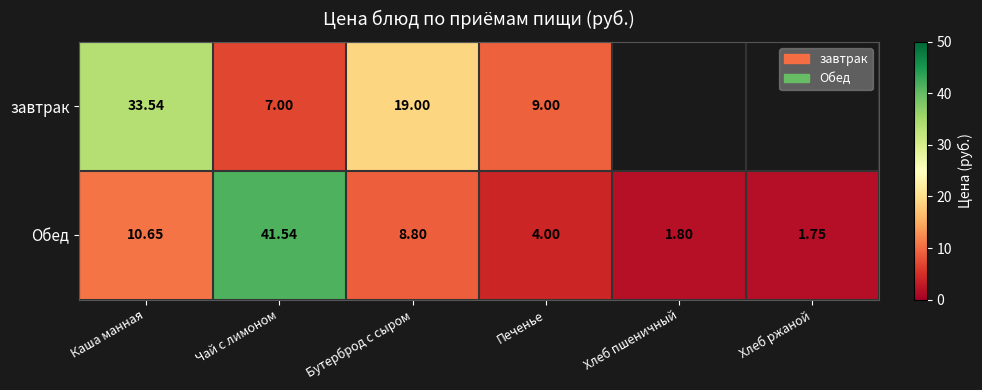

What is the ratio of the value at Хлеб ржаной to the value at Печенье?

0.4